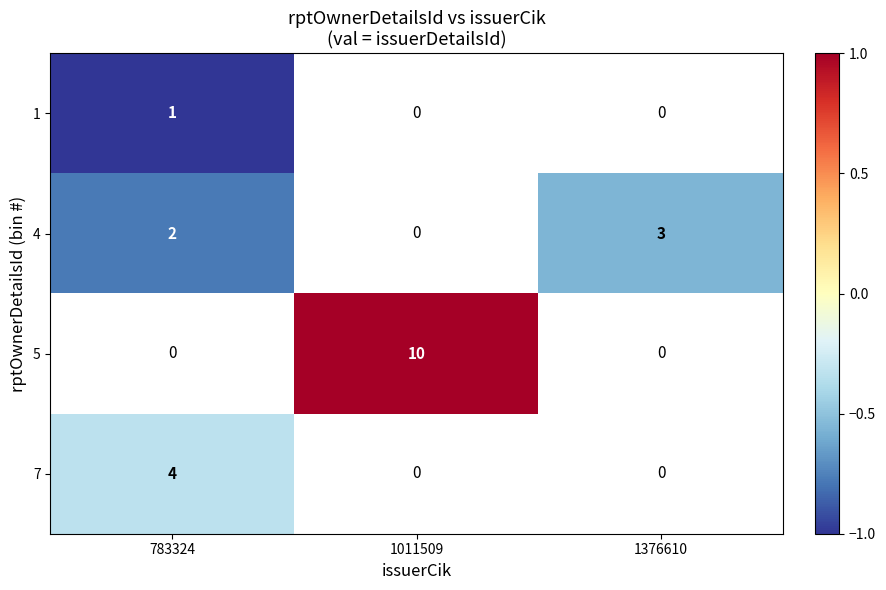

What is the minimum value shown in the chart?

-1.0